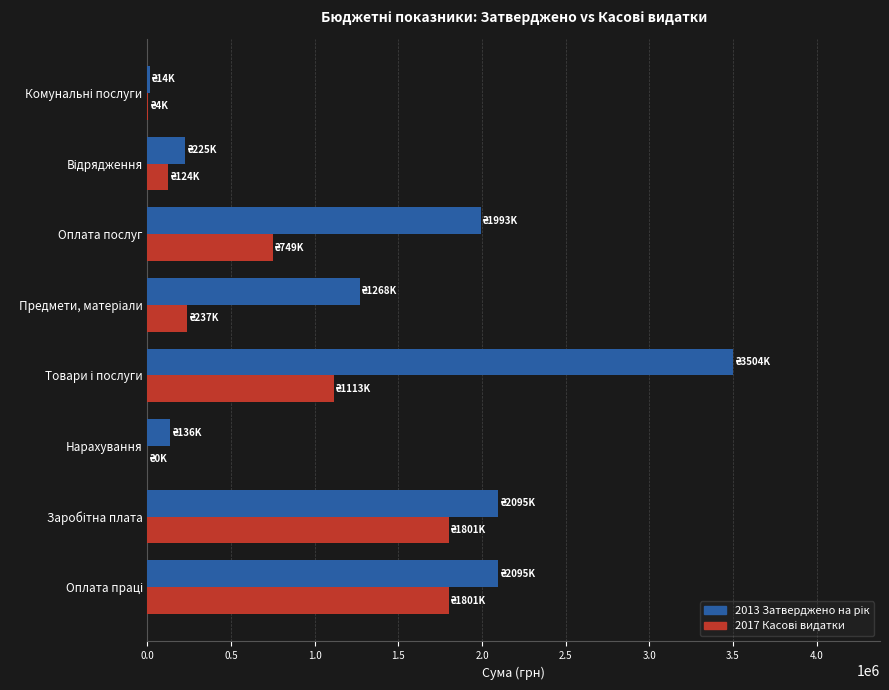

What is the total value across all series at Оплата послуг?

2741305.0